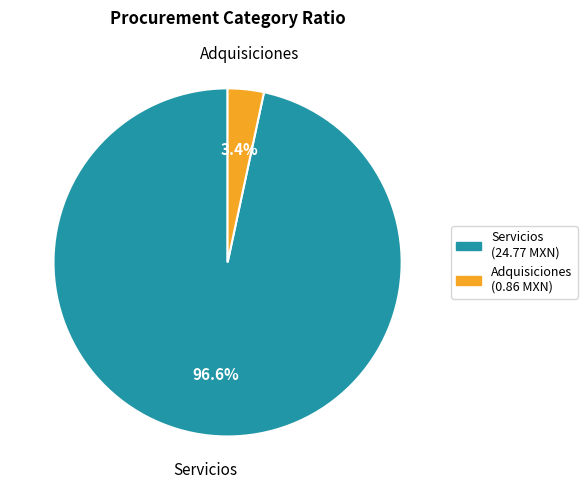

Does any single category account for the majority?

Yes